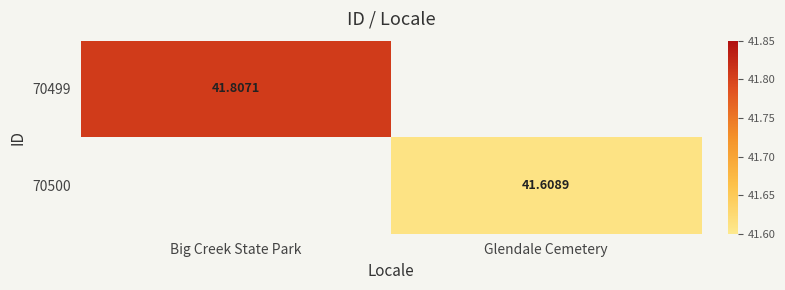

Rank the series by their maximum value, from highest to lowest.

70499, 70500